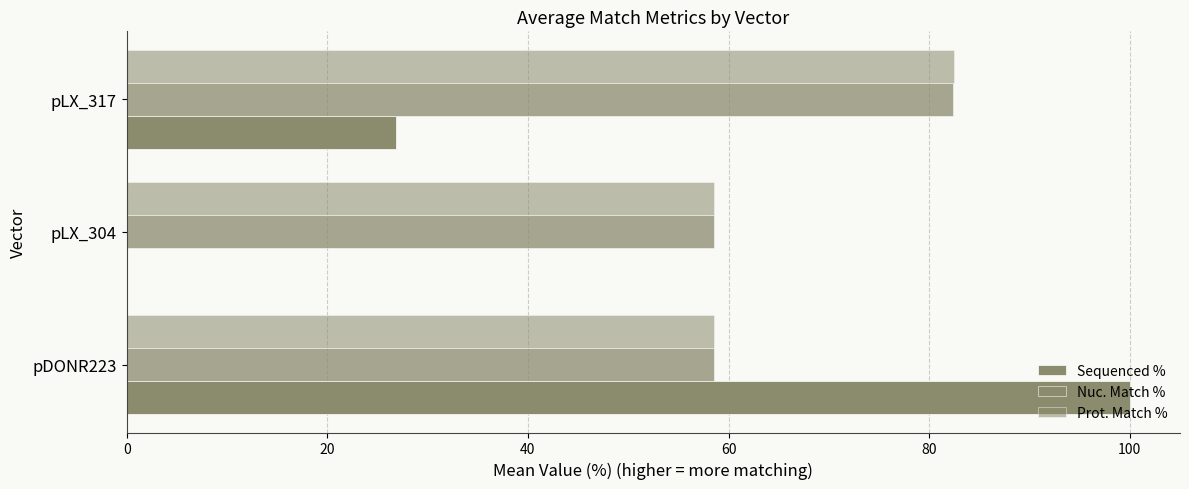

What is the average value of the Nuc. Match % series?

66.5